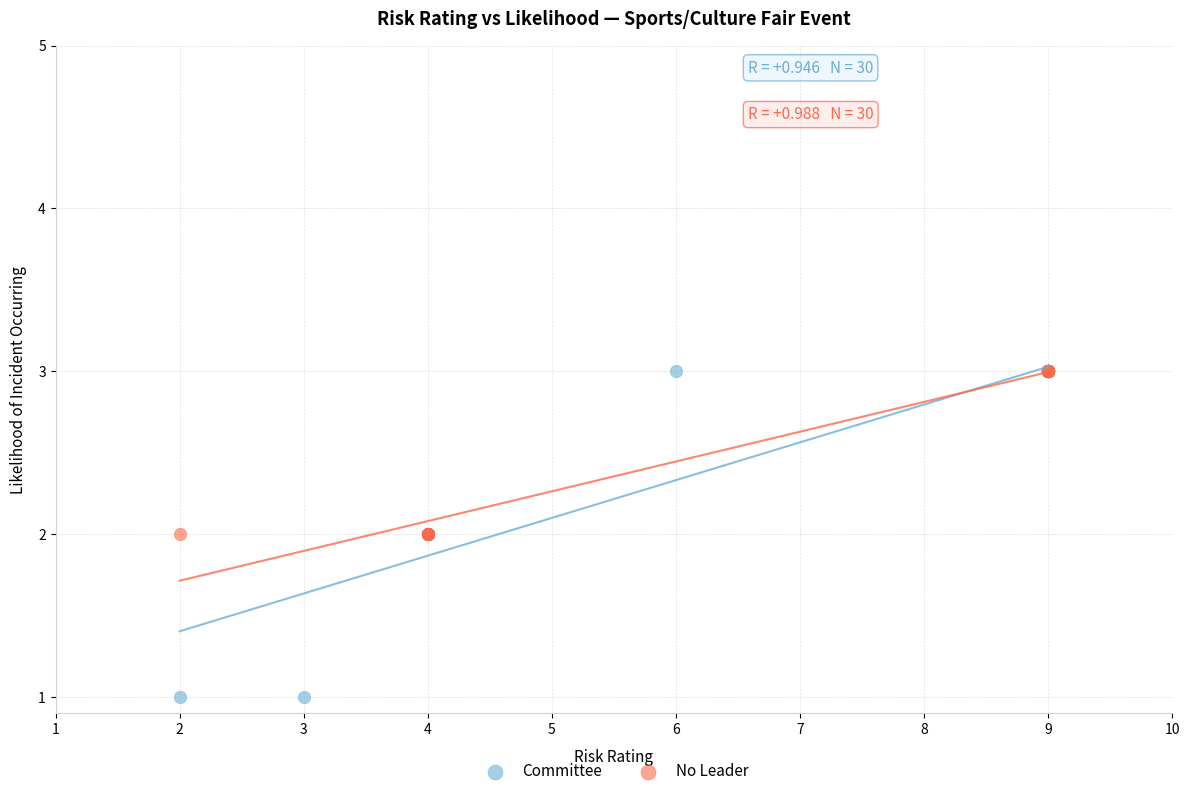

Which series has the widest spread of Y values?

Committee